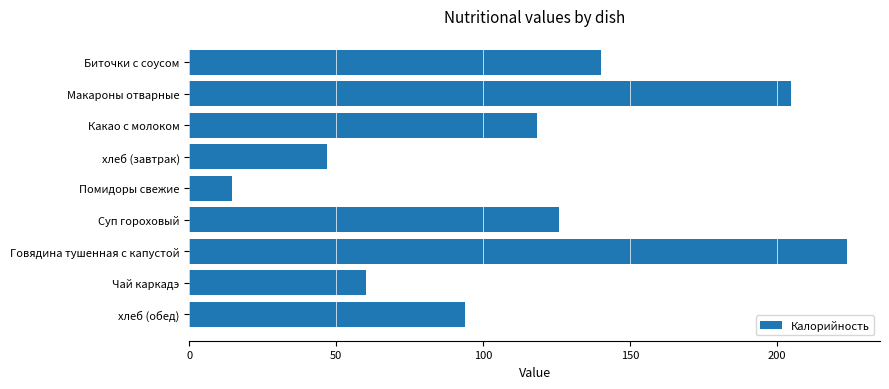

What is the value of the 3rd bar from the top?

118.3